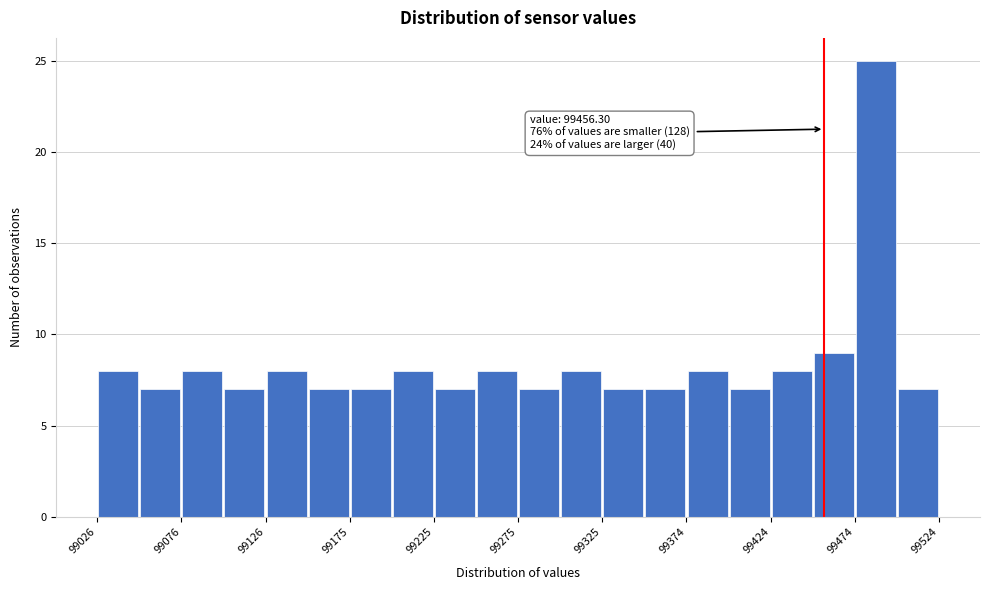

Which range on the x-axis has the tallest bar?

99475 to 99500